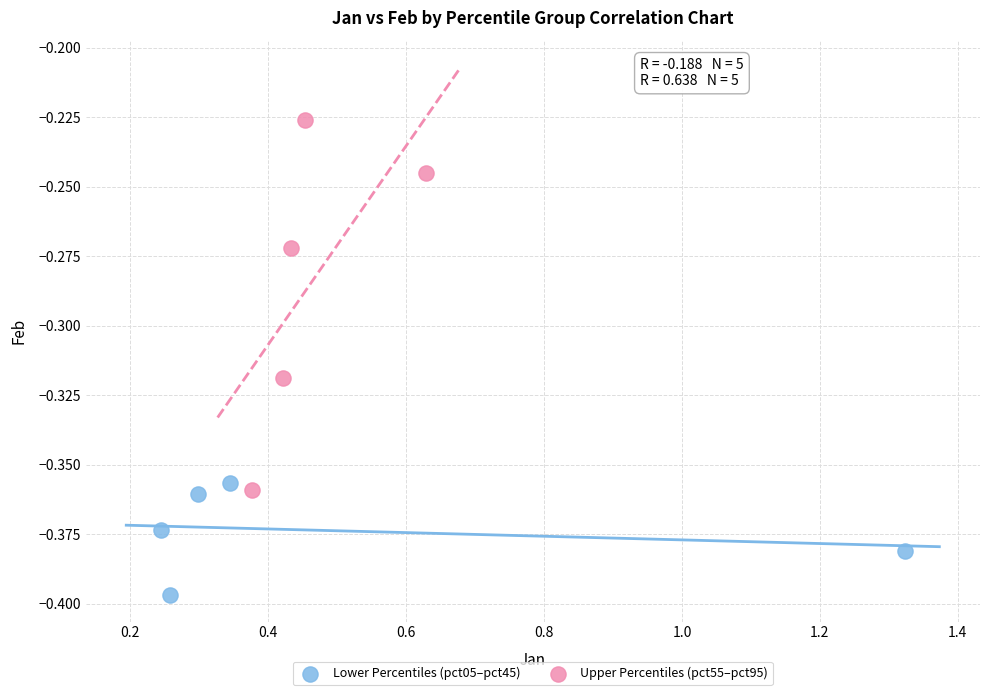

Which series reaches the minimum Y coordinate?

Lower Percentiles (pct05–pct45)